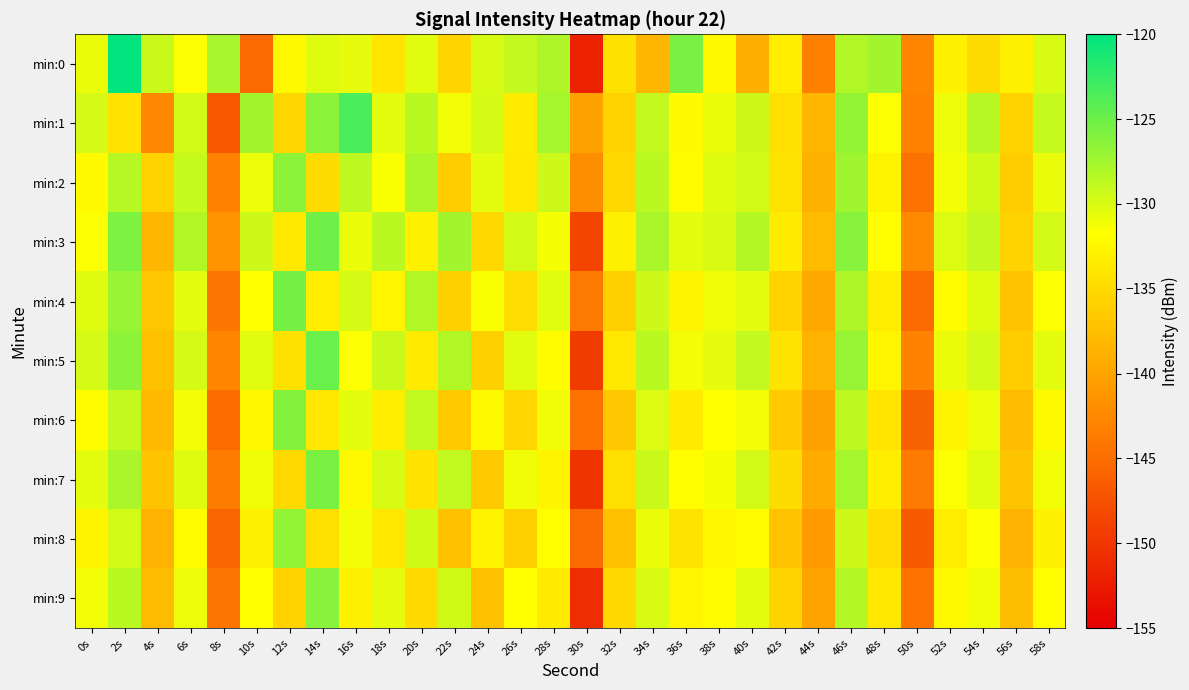

Reading left to right, list all the values displayed in this chart.

min:0: 0s=-130.8	2s=-120.3	4s=-129.2	6s=-131.6	8s=-127.7	10s=-145.2	12s=-132.2	14s=-130.2	16s=-130.6	18s=-134.0	20s=-130.3	22s=-135.5	24s=-129.9	26s=-128.9	28s=-128.0	30s=-151.9	32s=-134.5	34s=-138.2	36s=-125.5	38s=-132.2	40s=-138.9	42s=-133.1	44s=-143.4	46s=-128.2	48s=-127.4	50s=-142.8	52s=-132.9	54s=-134.8	56s=-133.0	58s=-129.9
min:1: 0s=-129.8	2s=-134.3	4s=-142.5	6s=-129.7	8s=-146.9	10s=-127.4	12s=-135.4	14s=-126.4	16s=-123.5	18s=-130.4	20s=-128.5	22s=-131.2	24s=-129.8	26s=-133.4	28s=-127.6	30s=-140.2	32s=-135.8	34s=-128.9	36s=-132.1	38s=-130.7	40s=-129.3	42s=-134.6	44s=-138.2	46s=-126.8	48s=-131.5	50s=-143.2	52s=-130.9	54s=-128.4	56s=-135.7	58s=-129.1
min:2: 0s=-132.1	2s=-128.4	4s=-135.7	6s=-129.1	8s=-143.2	10s=-130.9	12s=-126.5	14s=-134.8	16s=-128.7	18s=-131.4	20s=-127.9	22s=-136.2	24s=-130.5	26s=-133.8	28s=-129.4	30s=-142.1	32s=-135.3	34s=-128.6	36s=-131.9	38s=-130.2	40s=-129.7	42s=-134.1	44s=-138.8	46s=-127.3	48s=-132.6	50s=-144.5	52s=-131.2	54s=-129.5	56s=-136.4	58s=-130.8
min:3: 0s=-131.5	2s=-125.8	4s=-138.3	6s=-128.2	8s=-141.6	10s=-129.4	12s=-133.7	14s=-125.1	16s=-130.8	18s=-128.5	20s=-132.9	22s=-127.4	24s=-135.2	26s=-129.6	28s=-131.3	30s=-148.7	32s=-133.1	34s=-127.8	36s=-130.4	38s=-129.9	40s=-128.3	42s=-133.5	44s=-137.9	46s=-126.2	48s=-131.8	50s=-142.3	52s=-130.1	54s=-128.9	56s=-135.6	58s=-129.7
min:4: 0s=-130.2	2s=-127.1	4s=-136.8	6s=-130.5	8s=-144.3	10s=-131.7	12s=-125.4	14s=-133.2	16s=-129.8	18s=-132.5	20s=-128.1	22s=-135.9	24s=-131.4	26s=-134.7	28s=-130.3	30s=-143.8	32s=-136.1	34s=-129.4	36s=-132.7	38s=-131.0	40s=-130.5	42s=-135.8	44s=-139.5	46s=-128.0	48s=-133.3	50s=-145.2	52s=-131.9	54s=-130.2	56s=-137.1	58s=-131.5
min:5: 0s=-129.8	2s=-126.5	4s=-137.5	6s=-129.8	8s=-142.9	10s=-130.3	12s=-134.4	14s=-124.8	16s=-131.5	18s=-129.2	20s=-133.6	22s=-128.1	24s=-135.9	26s=-130.3	28s=-132.0	30s=-149.4	32s=-133.8	34s=-128.5	36s=-131.1	38s=-130.6	40s=-129.0	42s=-134.2	44s=-138.6	46s=-126.9	48s=-132.5	50s=-143.0	52s=-130.8	54s=-129.6	56s=-136.3	58s=-130.4
min:6: 0s=-131.9	2s=-129.0	4s=-138.0	6s=-131.2	8s=-145.0	10s=-132.4	12s=-126.1	14s=-133.9	16s=-130.5	18s=-133.2	20s=-128.8	22s=-136.6	24s=-132.1	26s=-135.4	28s=-131.0	30s=-144.5	32s=-136.8	34s=-130.1	36s=-133.4	38s=-131.7	40s=-131.2	42s=-136.5	44s=-140.2	46s=-128.7	48s=-134.0	50s=-145.9	52s=-132.6	54s=-130.9	56s=-137.8	58s=-132.2
min:7: 0s=-130.5	2s=-127.8	4s=-137.2	6s=-130.2	8s=-143.6	10s=-131.0	12s=-135.1	14s=-125.5	16s=-132.2	18s=-129.9	20s=-134.3	22s=-128.8	24s=-136.6	26s=-131.0	28s=-132.7	30s=-150.1	32s=-134.5	34s=-129.2	36s=-131.8	38s=-131.3	40s=-129.7	42s=-134.9	44s=-139.3	46s=-127.6	48s=-133.2	50s=-143.7	52s=-131.5	54s=-130.3	56s=-137.0	58s=-131.1
min:8: 0s=-132.6	2s=-129.7	4s=-138.7	6s=-131.9	8s=-145.7	10s=-133.1	12s=-126.8	14s=-134.6	16s=-131.2	18s=-133.9	20s=-129.5	22s=-137.3	24s=-132.8	26s=-136.1	28s=-131.7	30s=-145.2	32s=-137.5	34s=-130.8	36s=-134.1	38s=-132.4	40s=-131.9	42s=-137.2	44s=-140.9	46s=-129.4	48s=-134.7	50s=-146.6	52s=-133.3	54s=-131.6	56s=-138.5	58s=-132.9
min:9: 0s=-131.2	2s=-128.5	4s=-137.9	6s=-130.9	8s=-144.3	10s=-131.7	12s=-135.8	14s=-126.2	16s=-132.9	18s=-130.6	20s=-135.0	22s=-129.5	24s=-137.3	26s=-131.7	28s=-133.4	30s=-150.8	32s=-135.2	34s=-129.9	36s=-132.5	38s=-132.0	40s=-130.4	42s=-135.6	44s=-140.0	46s=-128.3	48s=-133.9	50s=-144.4	52s=-132.2	54s=-131.0	56s=-137.7	58s=-131.8